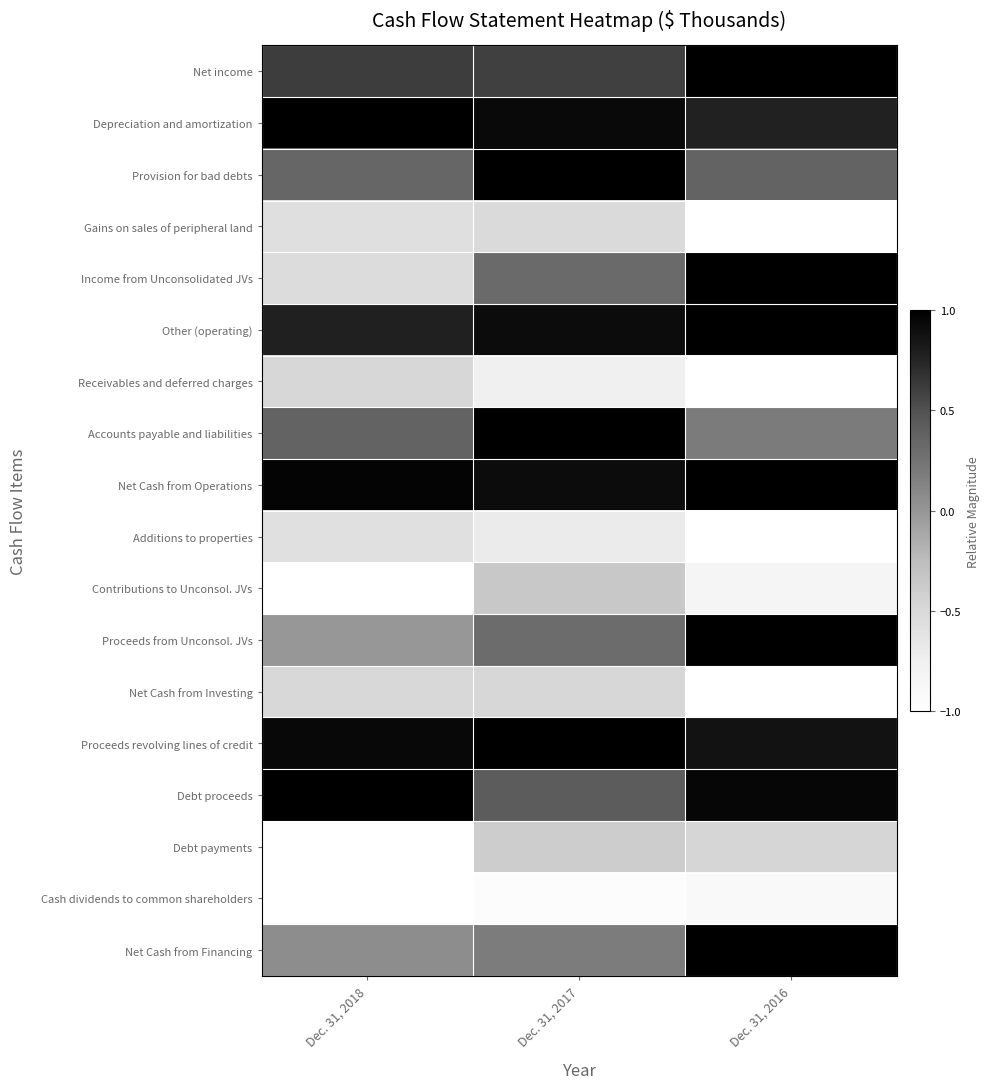

Rank the series at Dec. 31, 2016 from highest to lowest value.

Net income, Income from Unconsolidated JVs, Other (operating), Net Cash from Operations, Proceeds from Unconsol. JVs, Net Cash from Financing, Debt proceeds, Proceeds revolving lines of credit, Depreciation and amortization, Provision for bad debts, Accounts payable and liabilities, Debt payments, Contributions to Unconsol. JVs, Cash dividends to common shareholders, Gains on sales of peripheral land, Receivables and deferred charges, Additions to properties, Net Cash from Investing